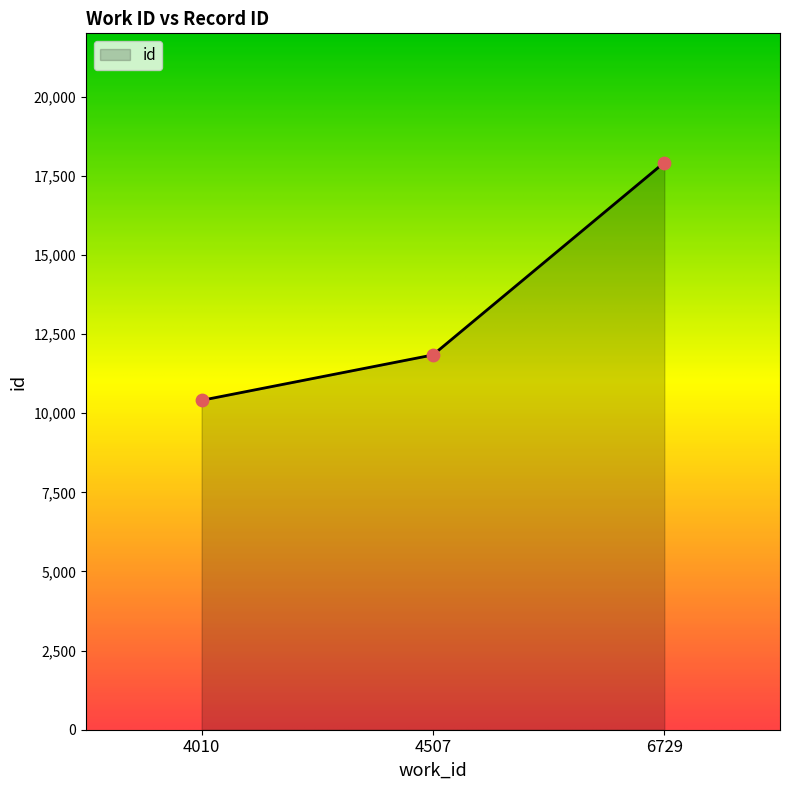

What is the change in value from 4010 to 6729?

+7513